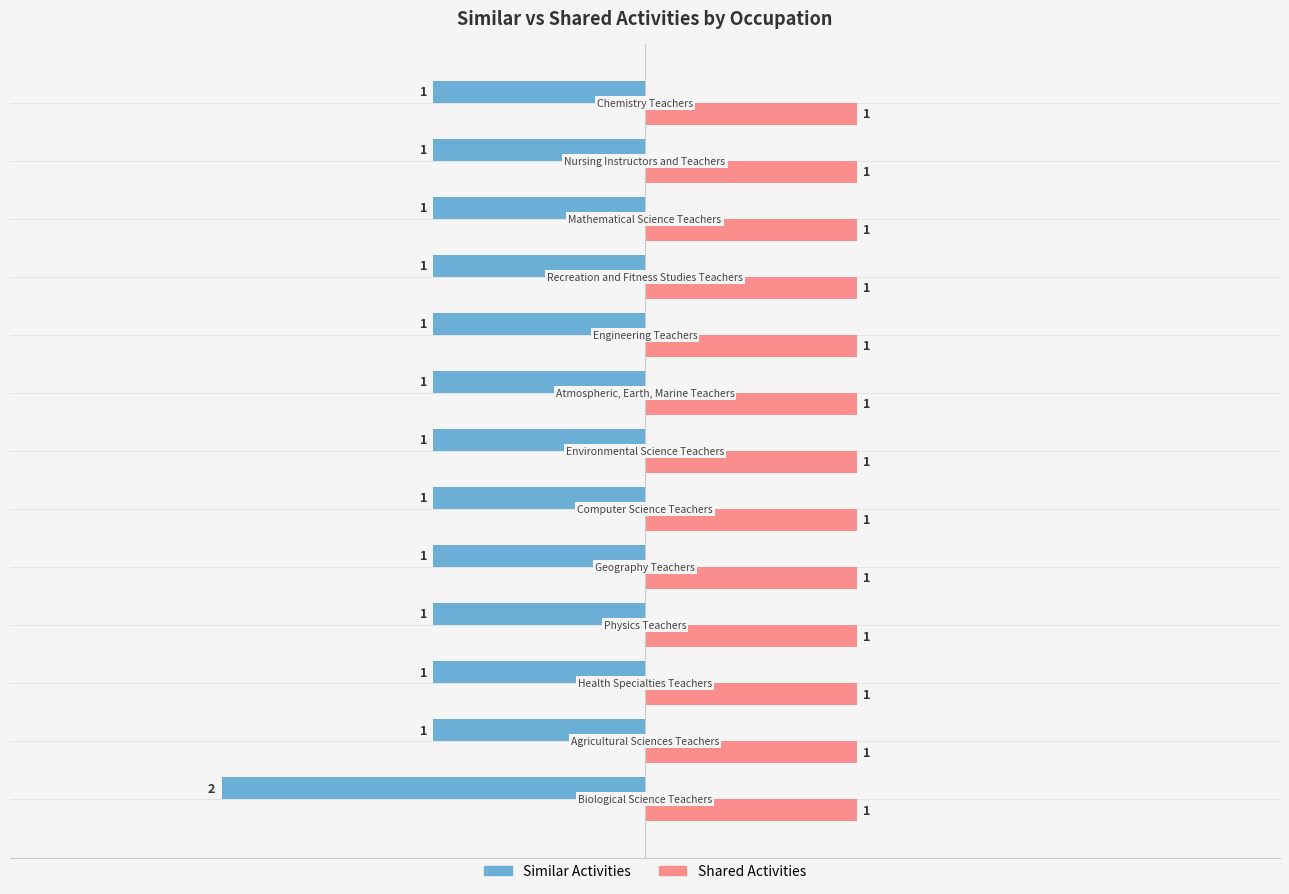

What is the sum of all Shared Activities values?

13